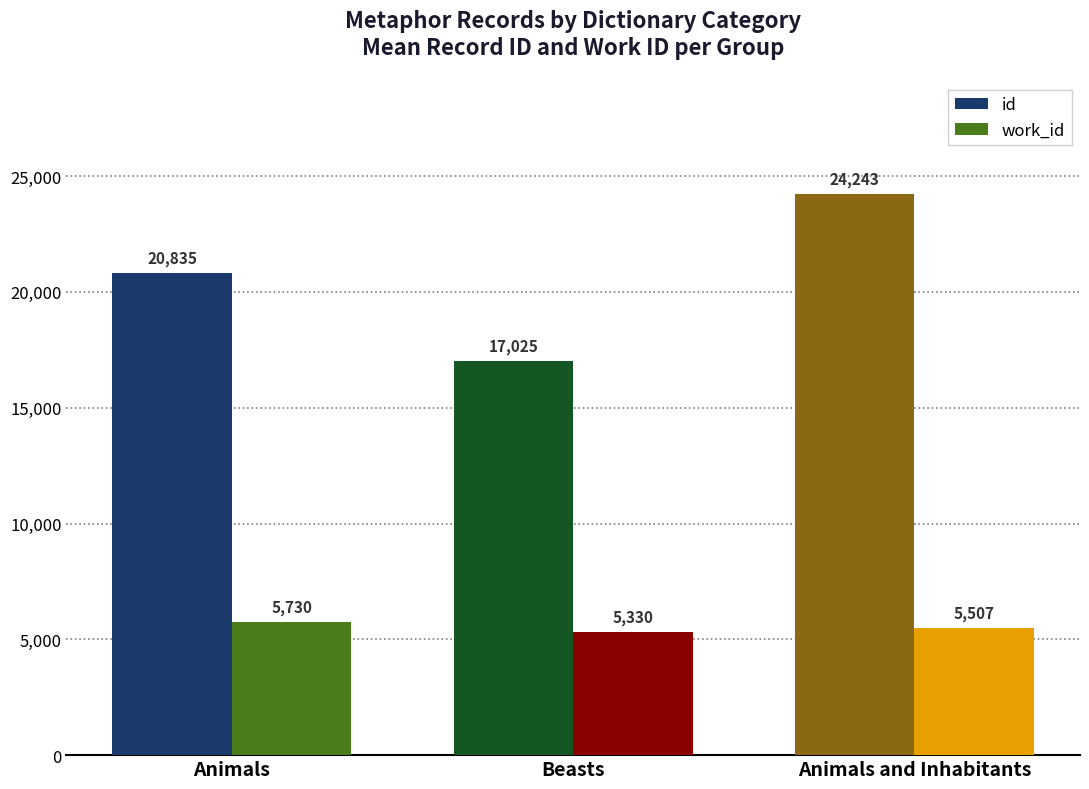

Rank the series at Beasts from lowest to highest value.

work_id, id